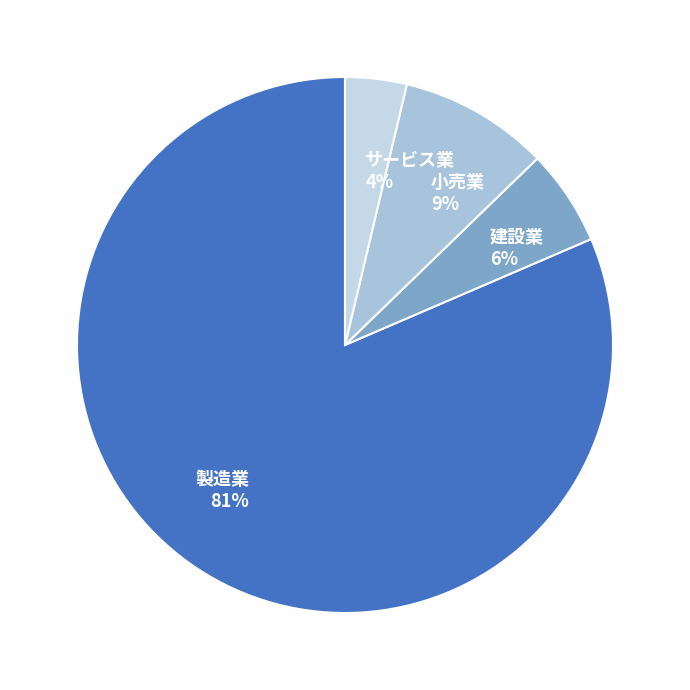

To the nearest percent, what is the difference between the サービス業 and 小売業 slice percentages?

5%